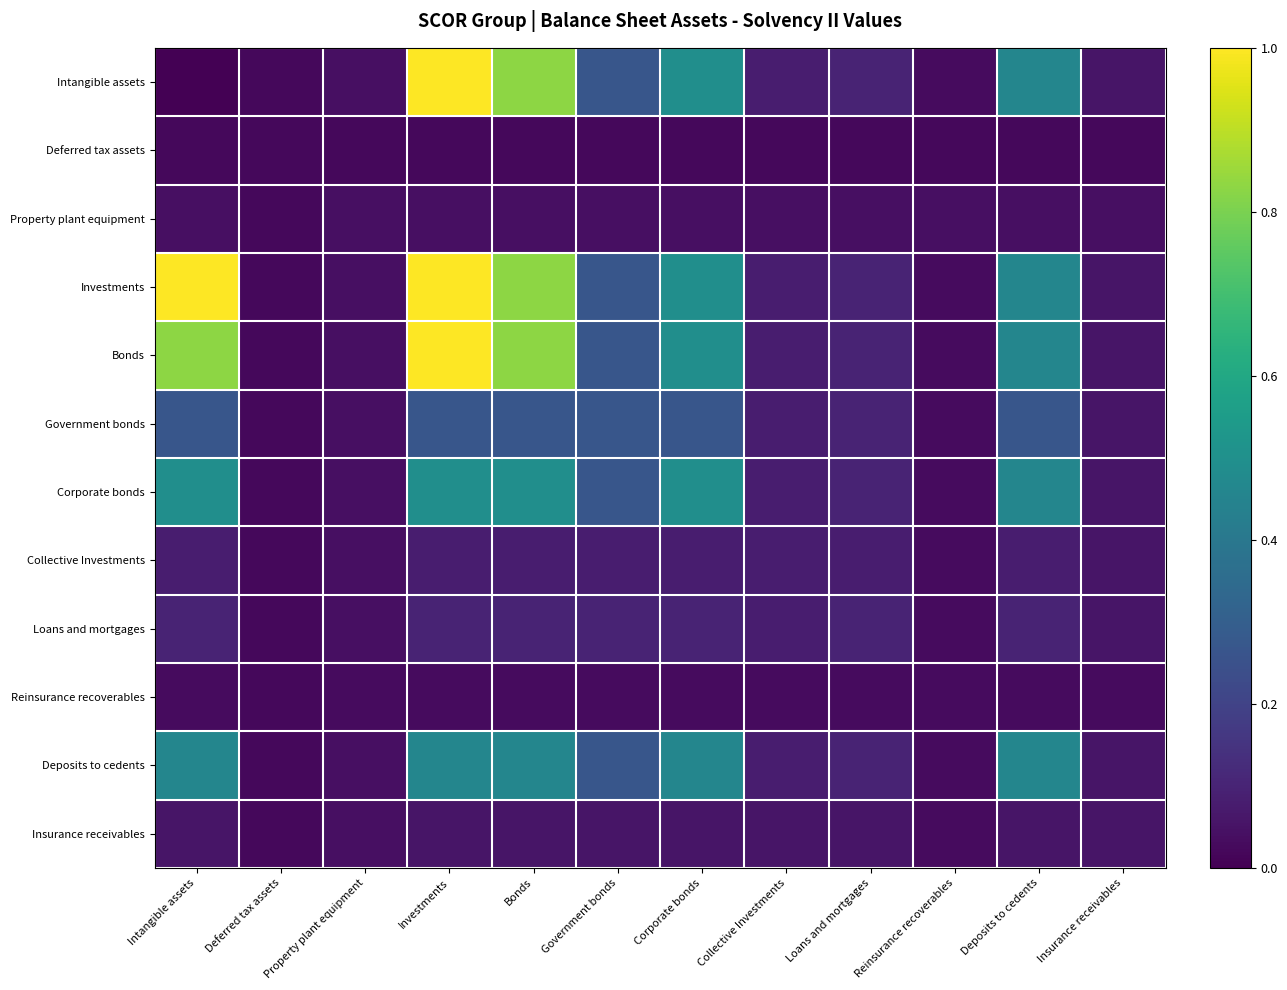

Between Investments and Corporate bonds, which series saw the biggest shift?

Intangible assets